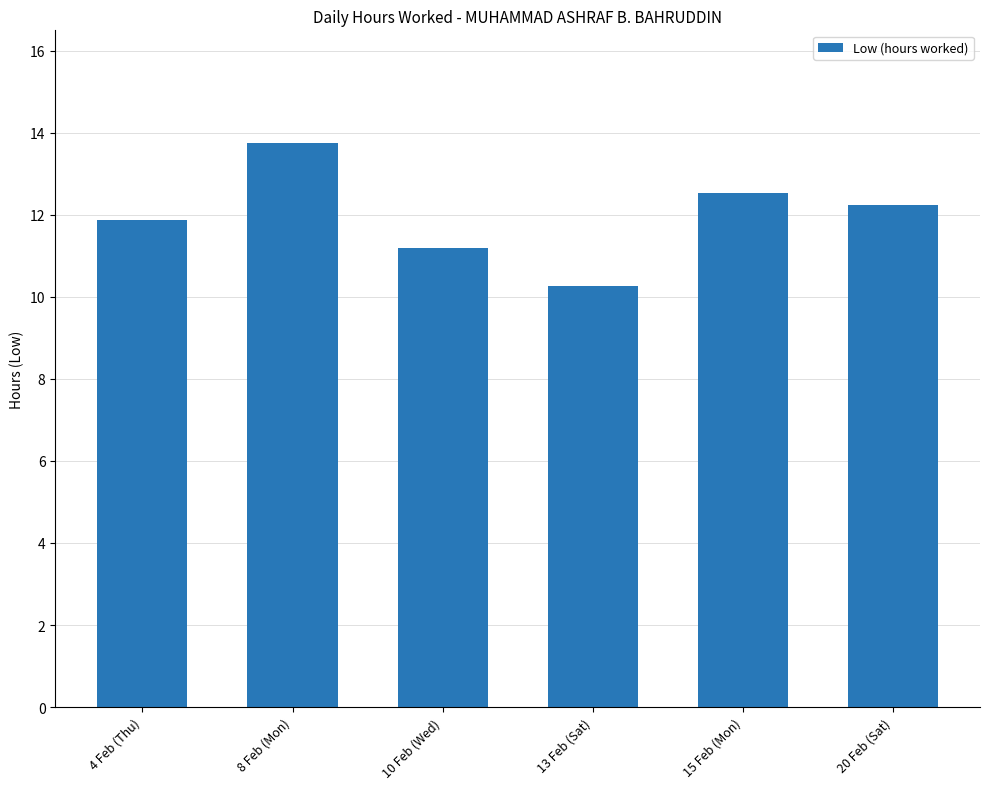

The chart shows a value of 13.8 at 8 Feb (Mon). True or false?

True